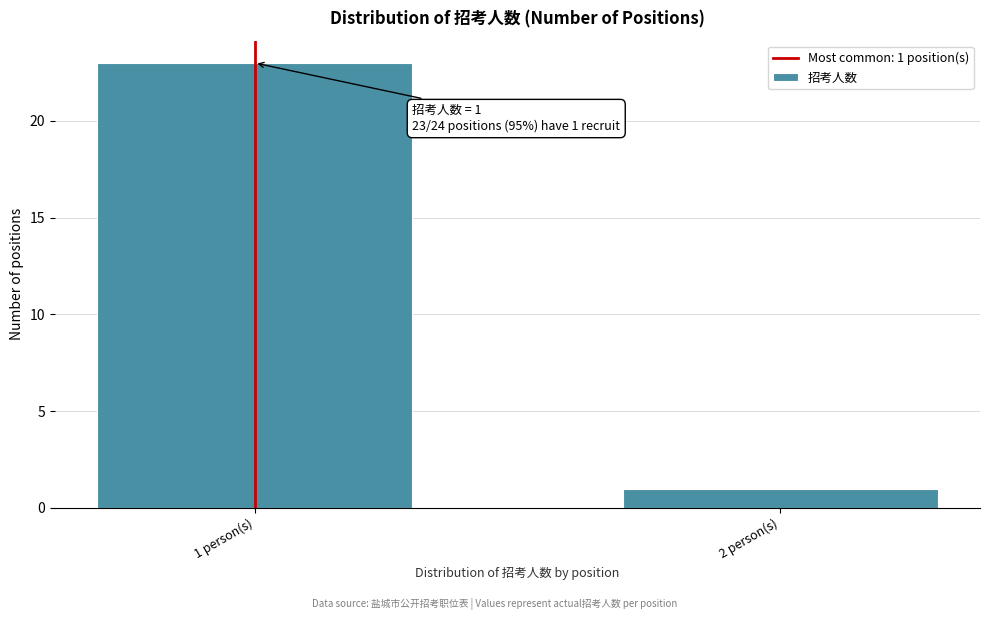

Reading left to right, list all the values displayed in this chart.

1 person(s)=23	2 person(s)=1